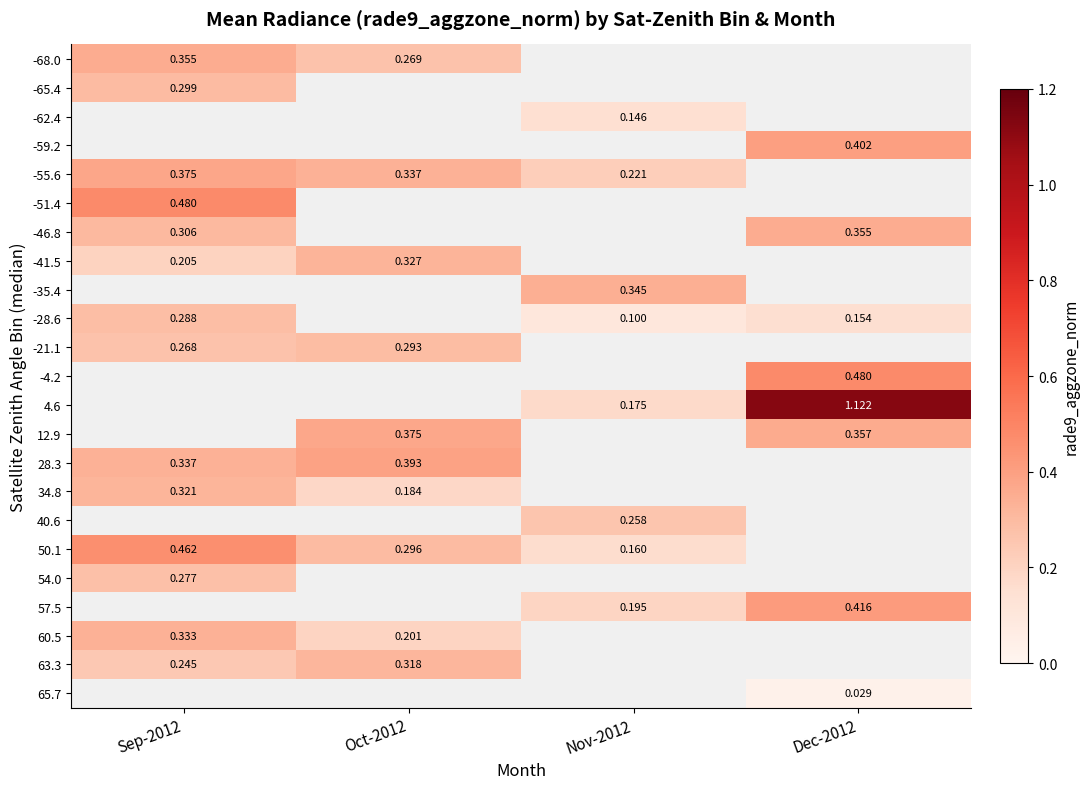

Is the value of 28.3 at Oct-2012 greater than the value of 12.9 at Oct-2012?

Yes